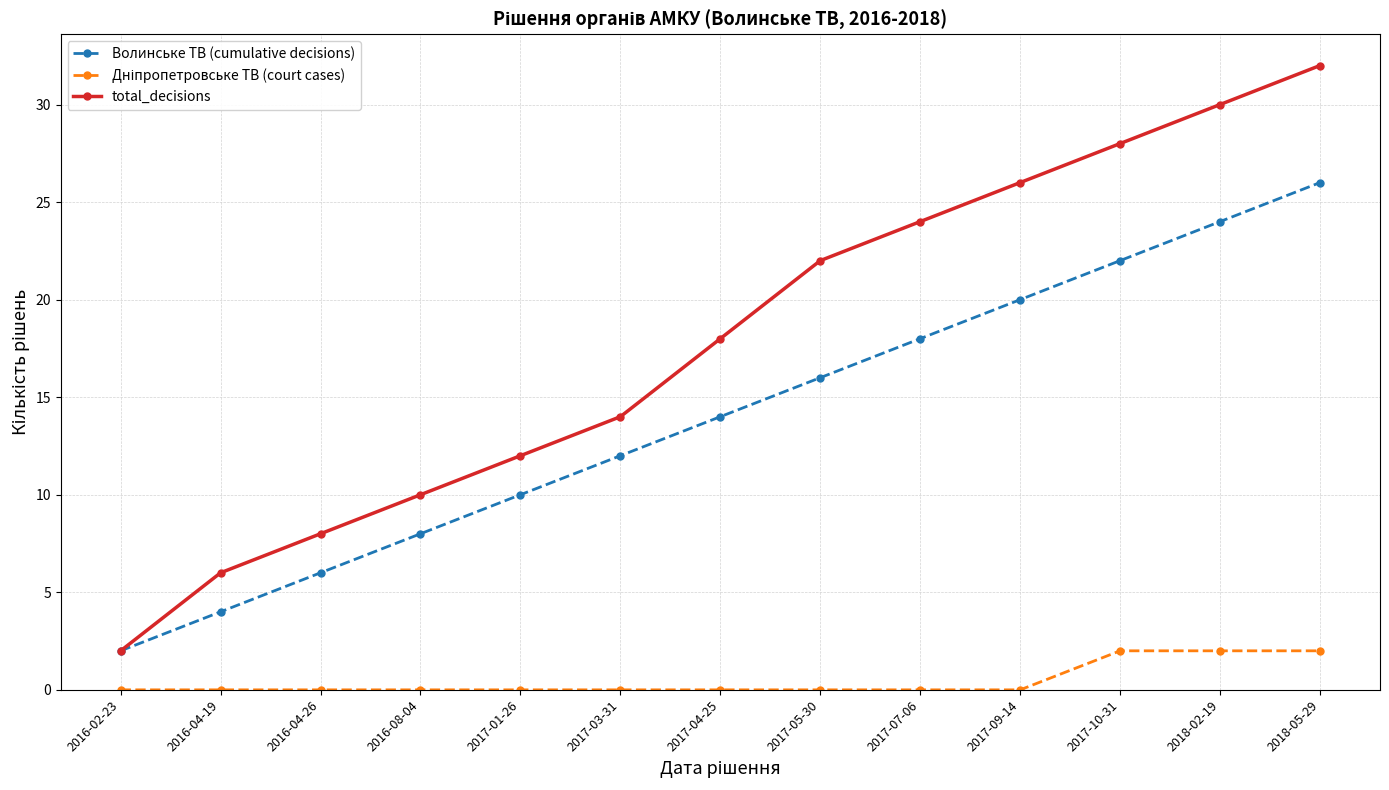

Is the value of total_decisions at 2017-05-30 greater than the value of Волинське ТВ (cumulative decisions) at 2017-04-25?

Yes